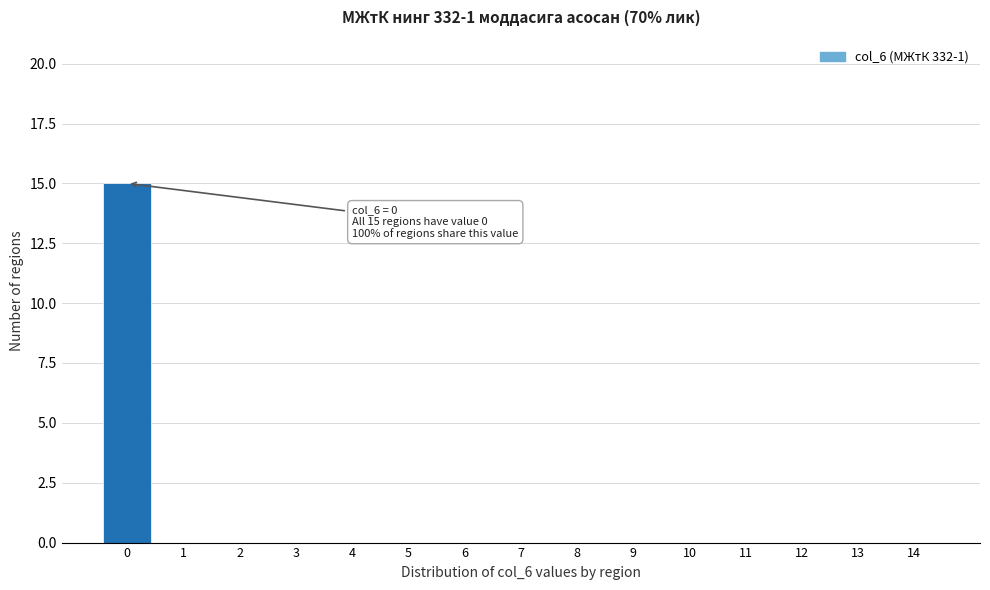

Reading right to left, list all the values displayed in this chart.

14=0	13=0	12=0	11=0	10=0	9=0	8=0	7=0	6=0	5=0	4=0	3=0	2=0	1=0	0=15